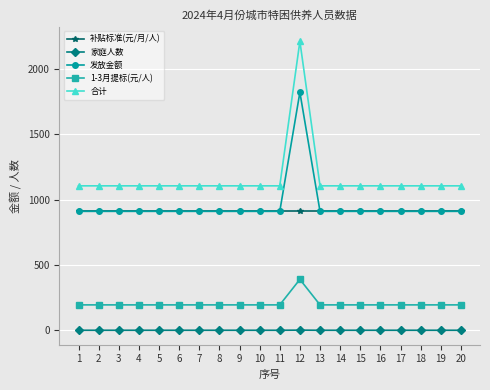

True or false: 1-3月提标(元/人) and 发放金额 cross at least once.

False